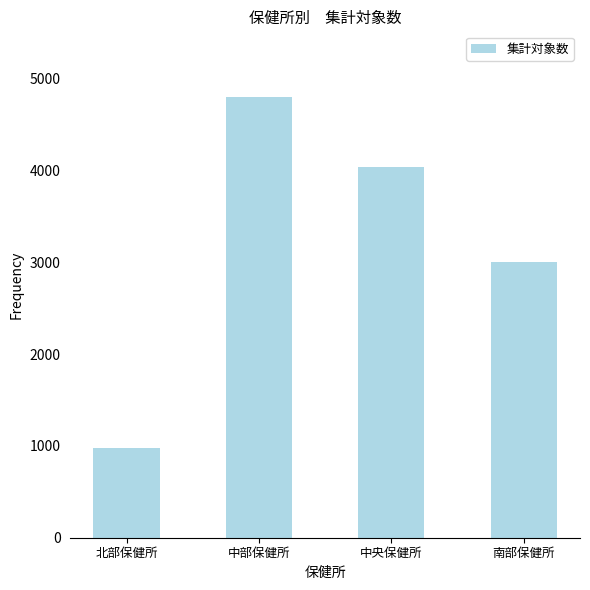

Reading left to right, what are all the values shown in this chart?

北部保健所=976	中部保健所=4796	中央保健所=4039	南部保健所=3004